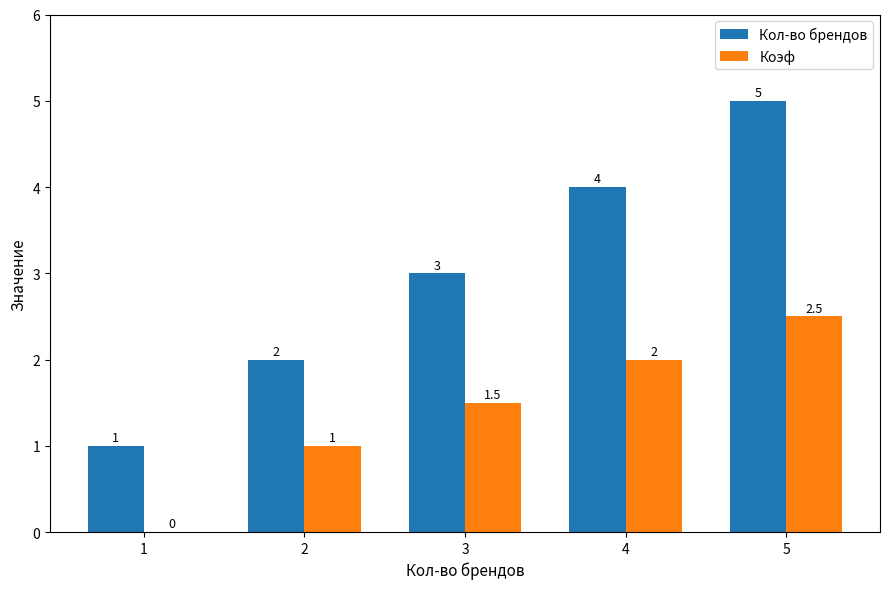

How many data points does each series have?

5